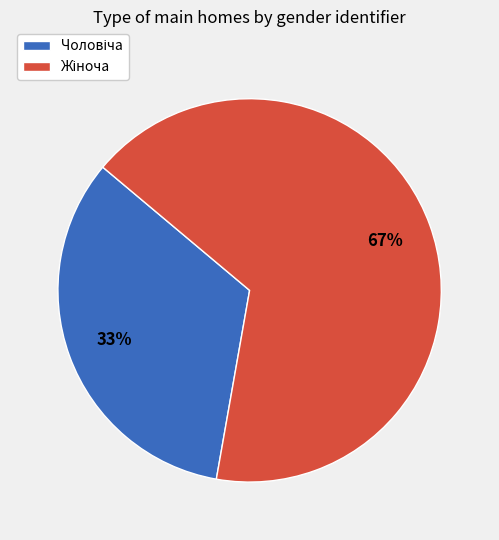

Does any single category account for the majority?

Yes